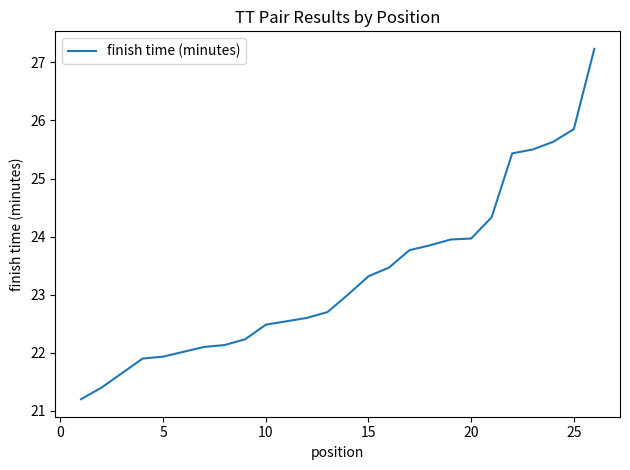

How many data points are less than 23?

13